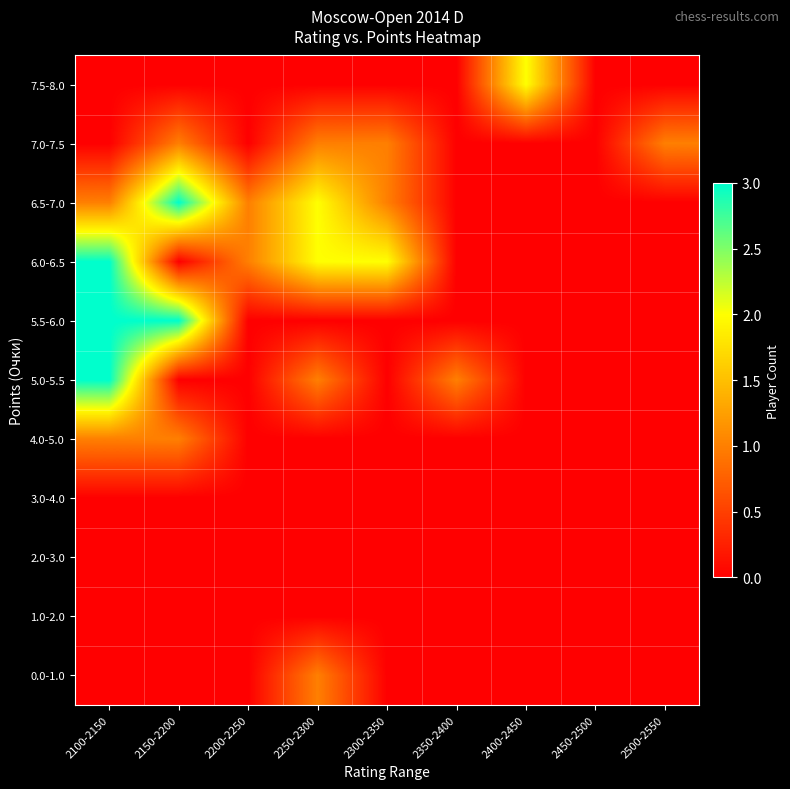

Reading left to right, transcribe all the data shown in this chart.

7.5-8.0: 2100-2150=0	2150-2200=0	2200-2250=0	2250-2300=0	2300-2350=0	2350-2400=0	2400-2450=2	2450-2500=0	2500-2550=0
7.0-7.5: 2100-2150=0	2150-2200=1	2200-2250=0	2250-2300=1	2300-2350=1	2350-2400=0	2400-2450=0	2450-2500=0	2500-2550=1
6.5-7.0: 2100-2150=1	2150-2200=3	2200-2250=1	2250-2300=2	2300-2350=1	2350-2400=0	2400-2450=0	2450-2500=0	2500-2550=0
6.0-6.5: 2100-2150=3	2150-2200=0	2200-2250=1	2250-2300=2	2300-2350=2	2350-2400=0	2400-2450=0	2450-2500=0	2500-2550=0
5.5-6.0: 2100-2150=3	2150-2200=3	2200-2250=0	2250-2300=0	2300-2350=0	2350-2400=0	2400-2450=0	2450-2500=0	2500-2550=0
5.0-5.5: 2100-2150=3	2150-2200=0	2200-2250=0	2250-2300=1	2300-2350=0	2350-2400=1	2400-2450=0	2450-2500=0	2500-2550=0
4.0-5.0: 2100-2150=1	2150-2200=1	2200-2250=0	2250-2300=0	2300-2350=0	2350-2400=0	2400-2450=0	2450-2500=0	2500-2550=0
3.0-4.0: 2100-2150=0	2150-2200=0	2200-2250=0	2250-2300=0	2300-2350=0	2350-2400=0	2400-2450=0	2450-2500=0	2500-2550=0
2.0-3.0: 2100-2150=0	2150-2200=0	2200-2250=0	2250-2300=0	2300-2350=0	2350-2400=0	2400-2450=0	2450-2500=0	2500-2550=0
1.0-2.0: 2100-2150=0	2150-2200=0	2200-2250=0	2250-2300=0	2300-2350=0	2350-2400=0	2400-2450=0	2450-2500=0	2500-2550=0
0.0-1.0: 2100-2150=0	2150-2200=0	2200-2250=0	2250-2300=1	2300-2350=0	2350-2400=0	2400-2450=0	2450-2500=0	2500-2550=0